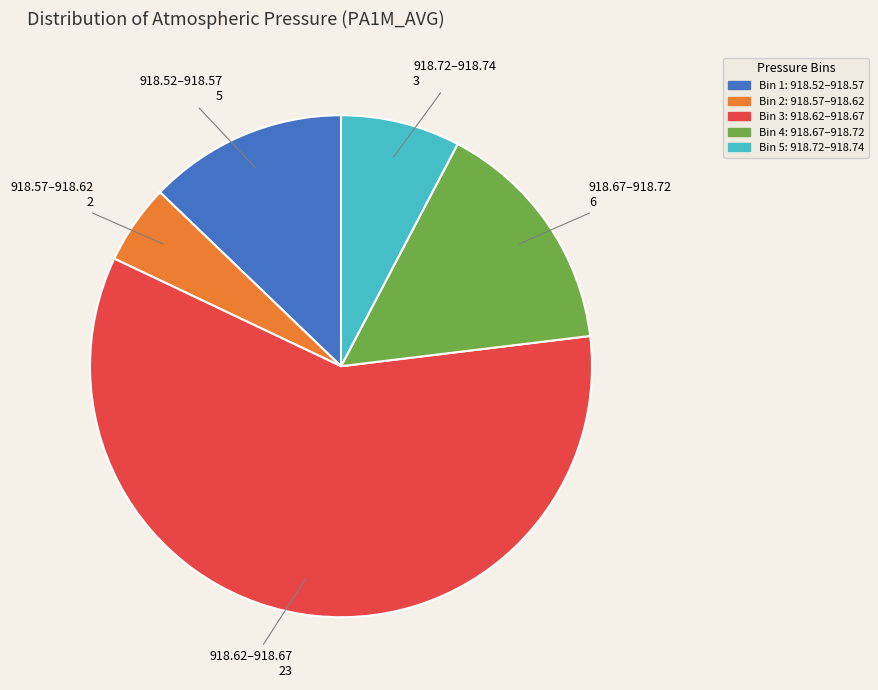

Do 918.67–918.72 and 918.62–918.67 together represent more than half of the pie?

Yes